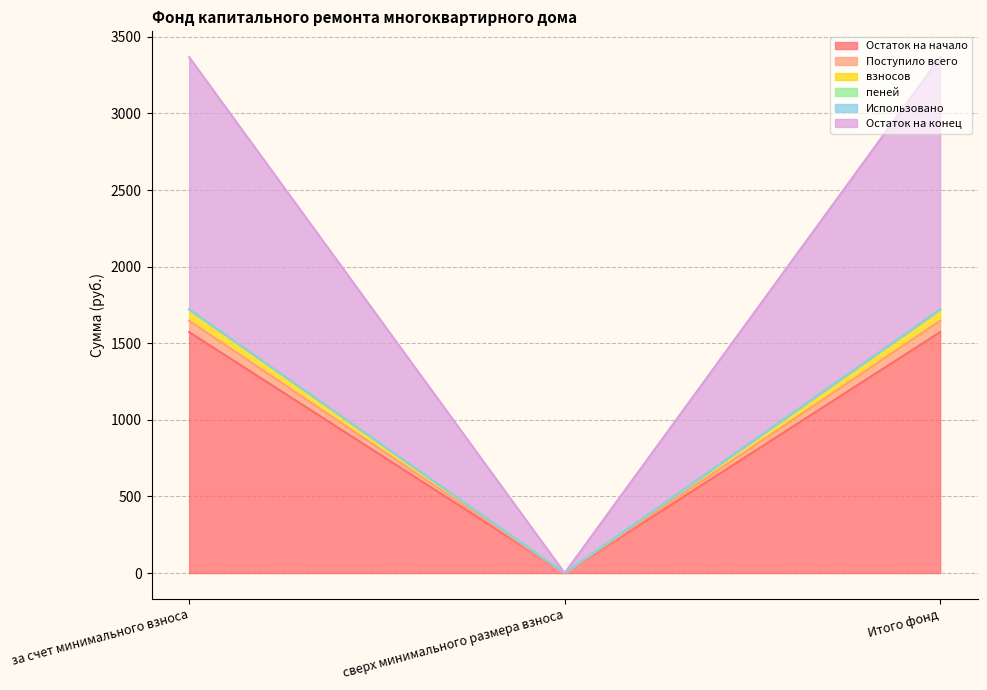

The Остаток на начало series shows 1573.1 at Итого фонд. True or false?

True